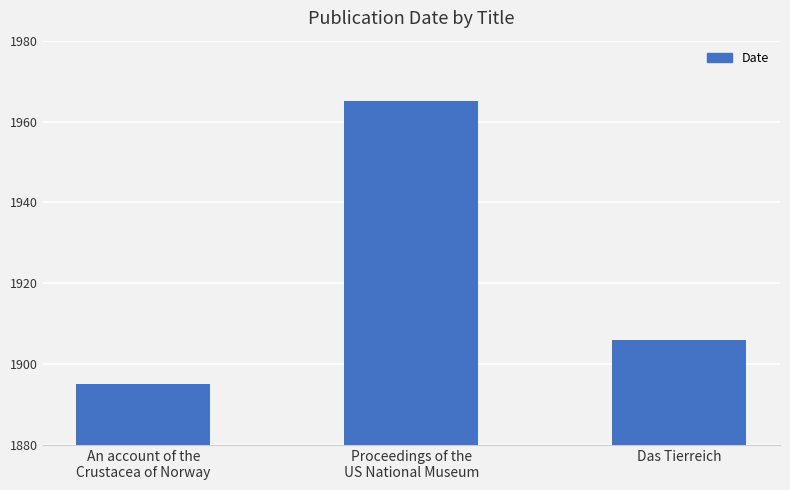

How many series are shown in this chart?

1